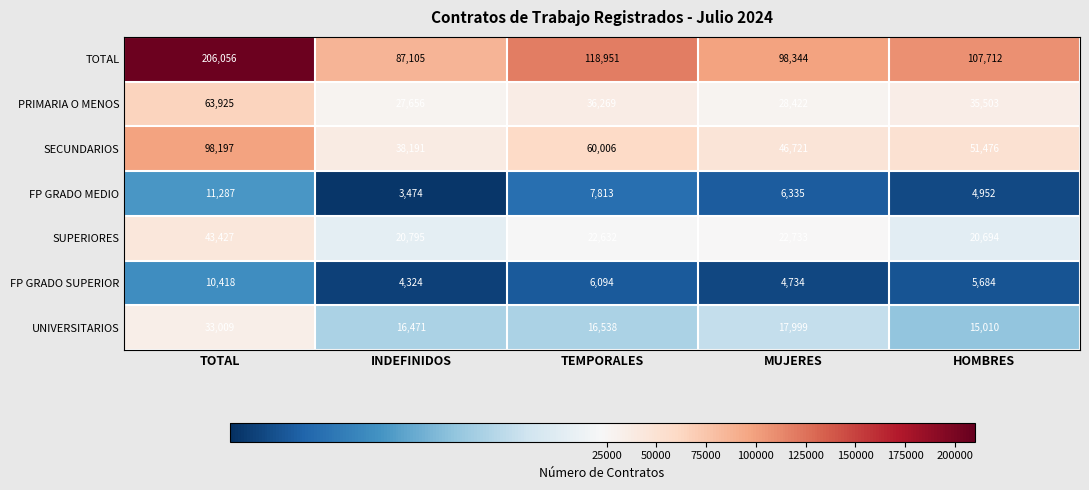

What is the difference between the maximum and minimum values in the SUPERIORES series?

22733